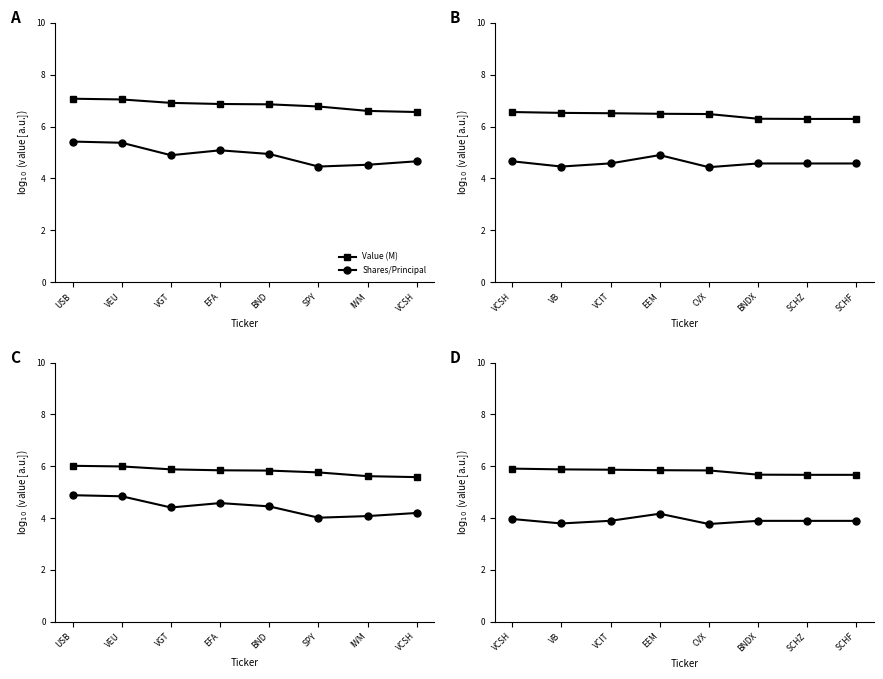

Is the value of Shares/Principal at EEM greater than the value of Value (M) at SCHZ?

No